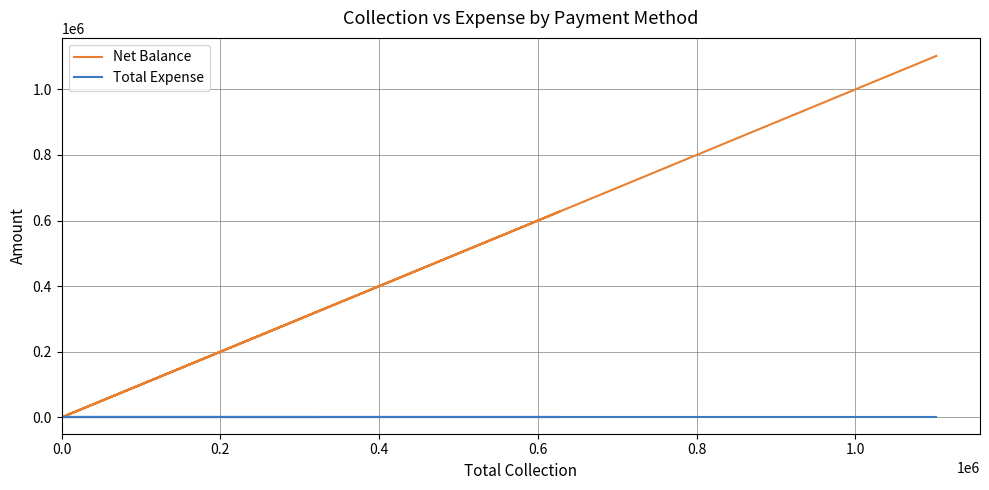

Which series has the largest total across all categories?

Net Balance